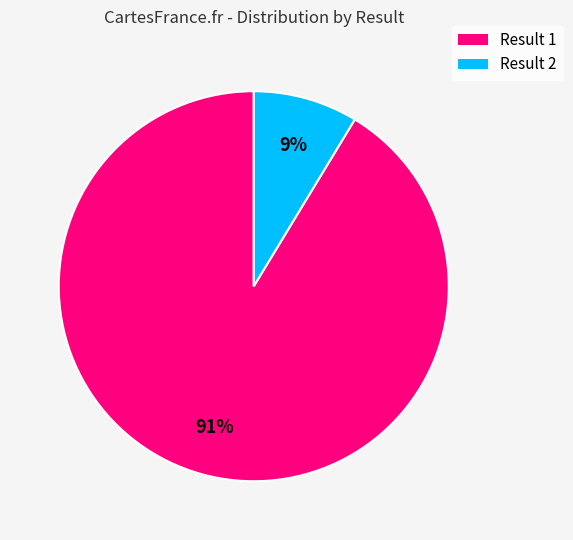

How many segments does this pie chart have?

2